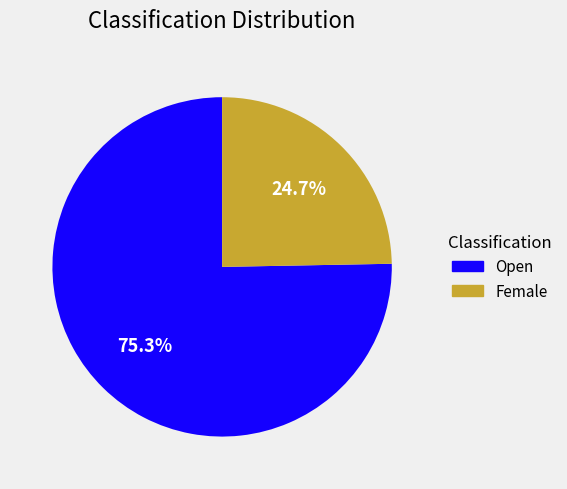

To the nearest percent, what is the difference between the Female and Open slice percentages?

51%